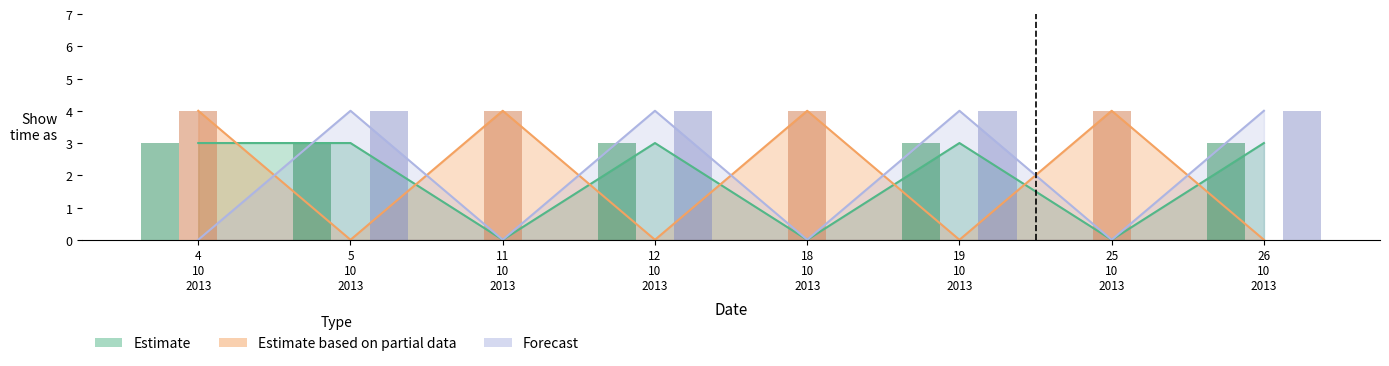

At which category does the chart reach its peak across all series?

4 10 2013